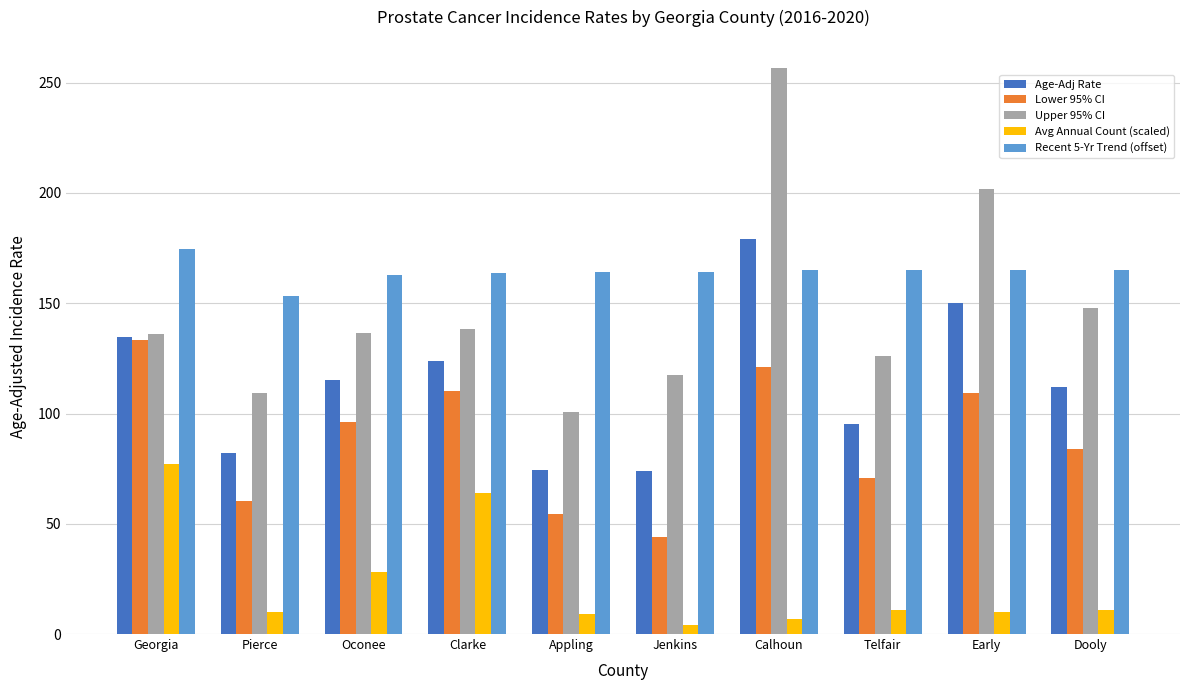

Count the number of data series in this chart.

5